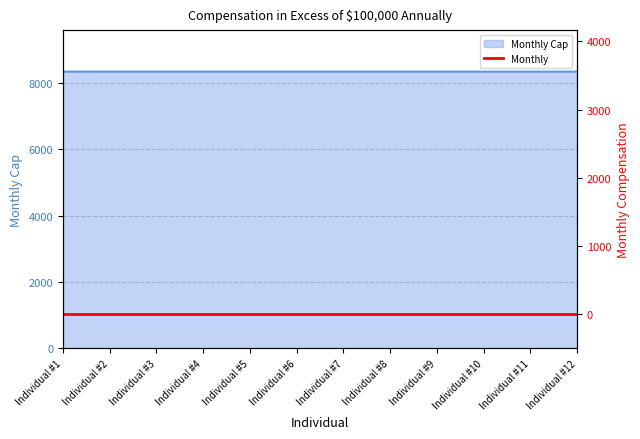

Approximately how many times larger is the value at Individual #2 compared to Individual #8?

1.0